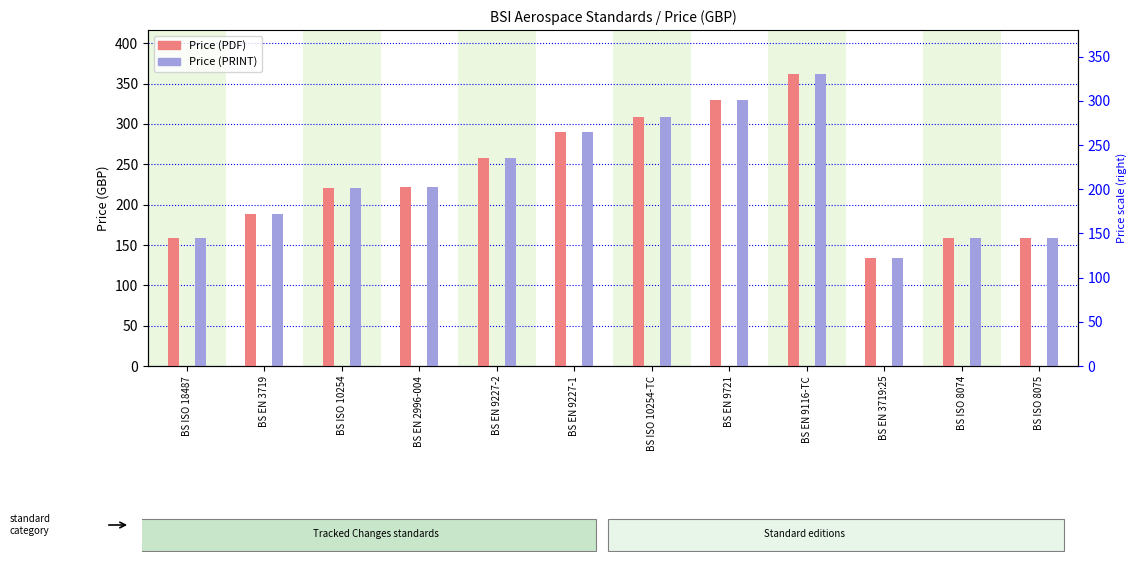

What is the difference between the maximum and minimum values in the Price (PDF) series?

228